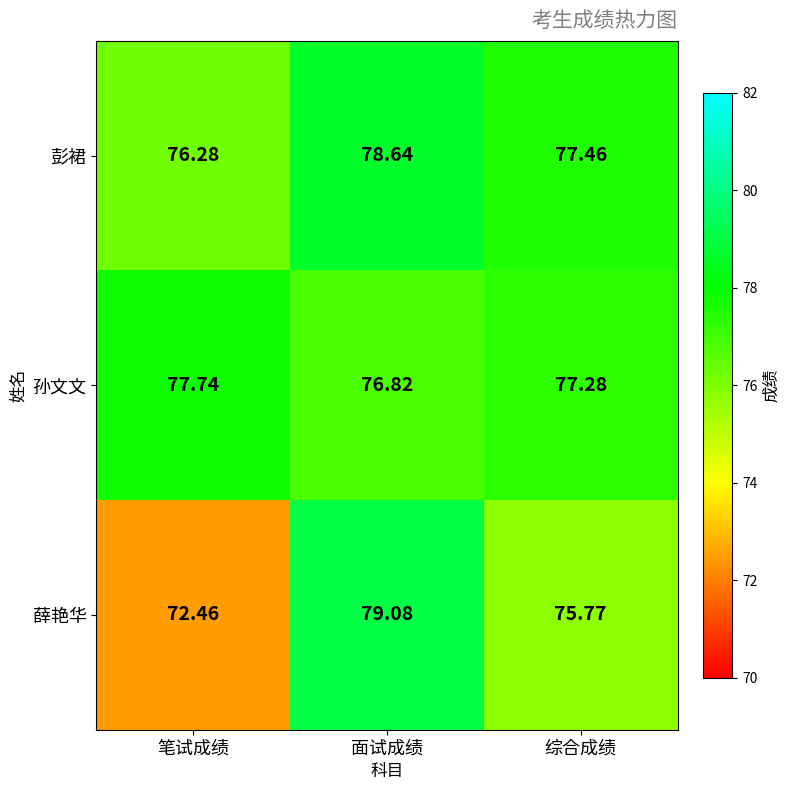

Rank the series by their maximum value, from highest to lowest.

薛艳华, 彭裙, 孙文文